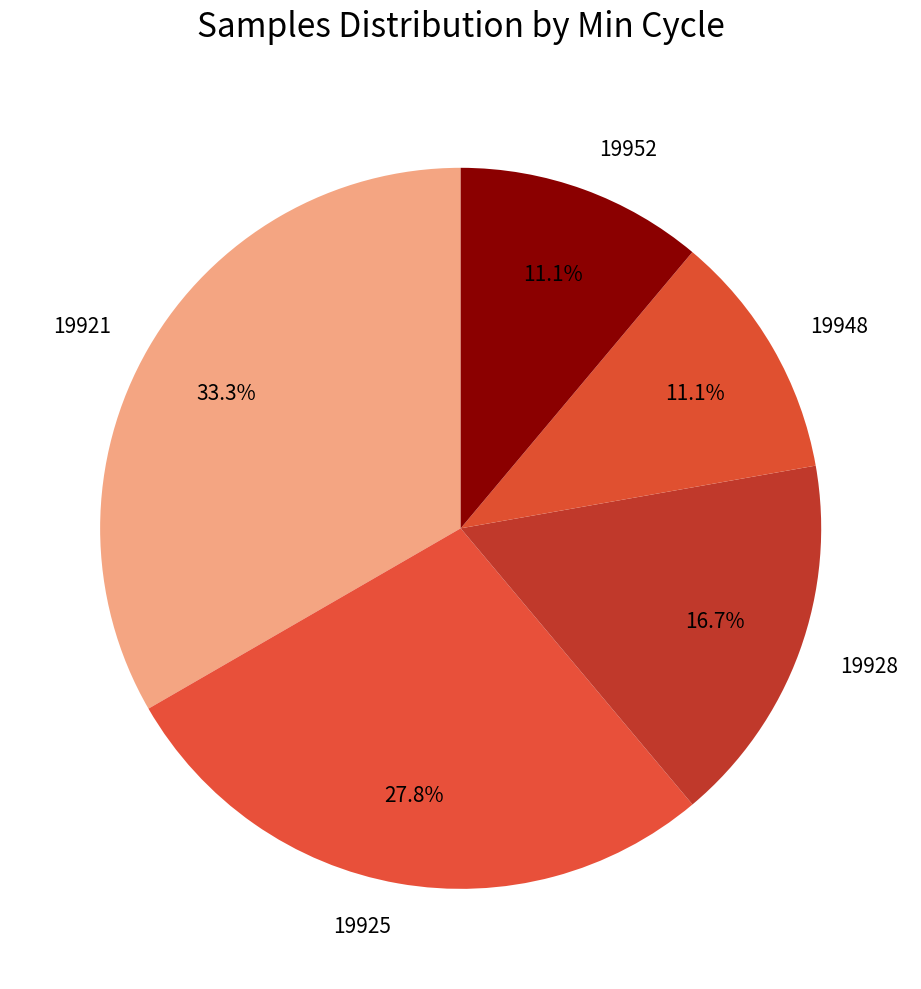

How many slices are in this pie chart?

5